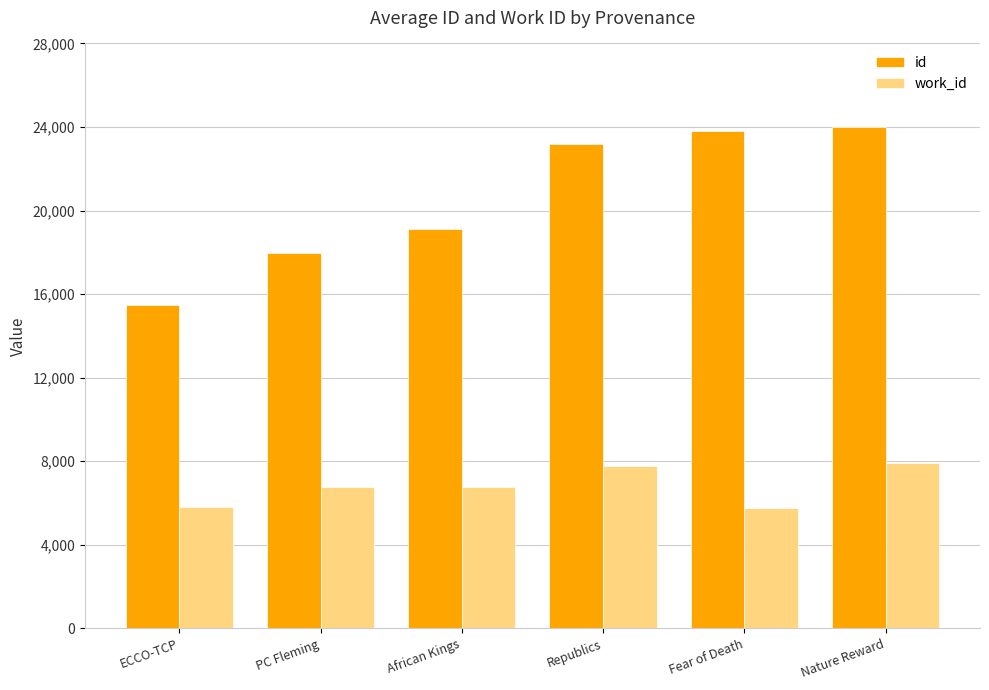

Which series changed the most between ECCO-TCP and Nature Reward?

id